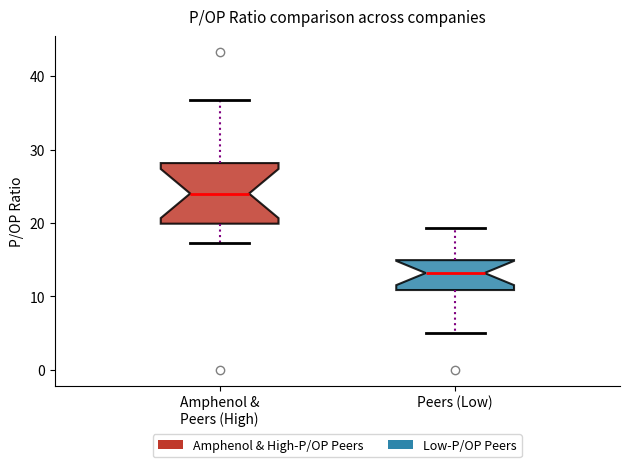

Where does the lower whisker of the box for Peers (Low) end on the y-axis? The values are not printed on the chart, so give them approximately, as read against the axis.

5